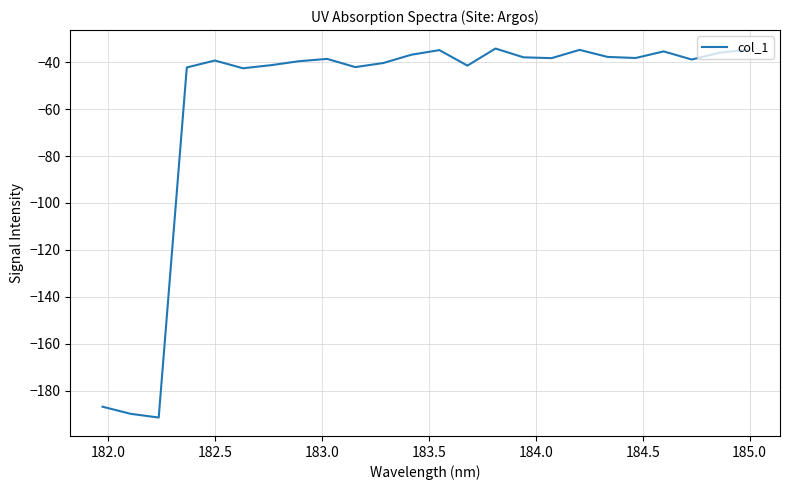

What is the greatest value displayed?

-34.2